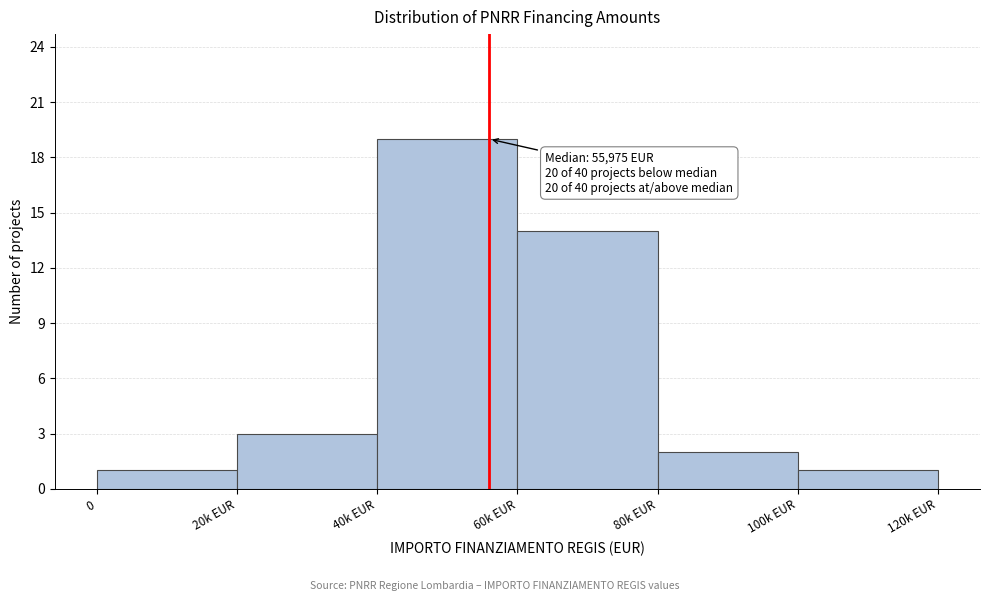

Reading left to right, transcribe all the data shown in this chart.

0=1	20k EUR=3	40k EUR=19	60k EUR=14	80k EUR=2	100k EUR=1